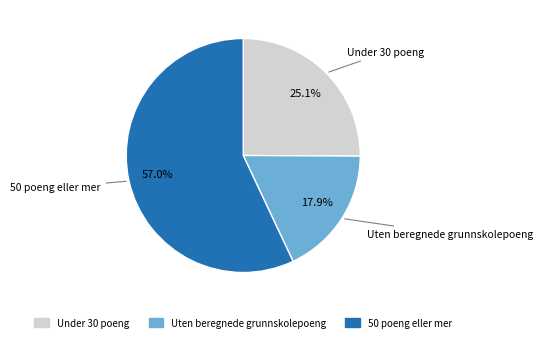

Combined, do Under 30 poeng and 50 poeng eller mer account for over 50%?

Yes